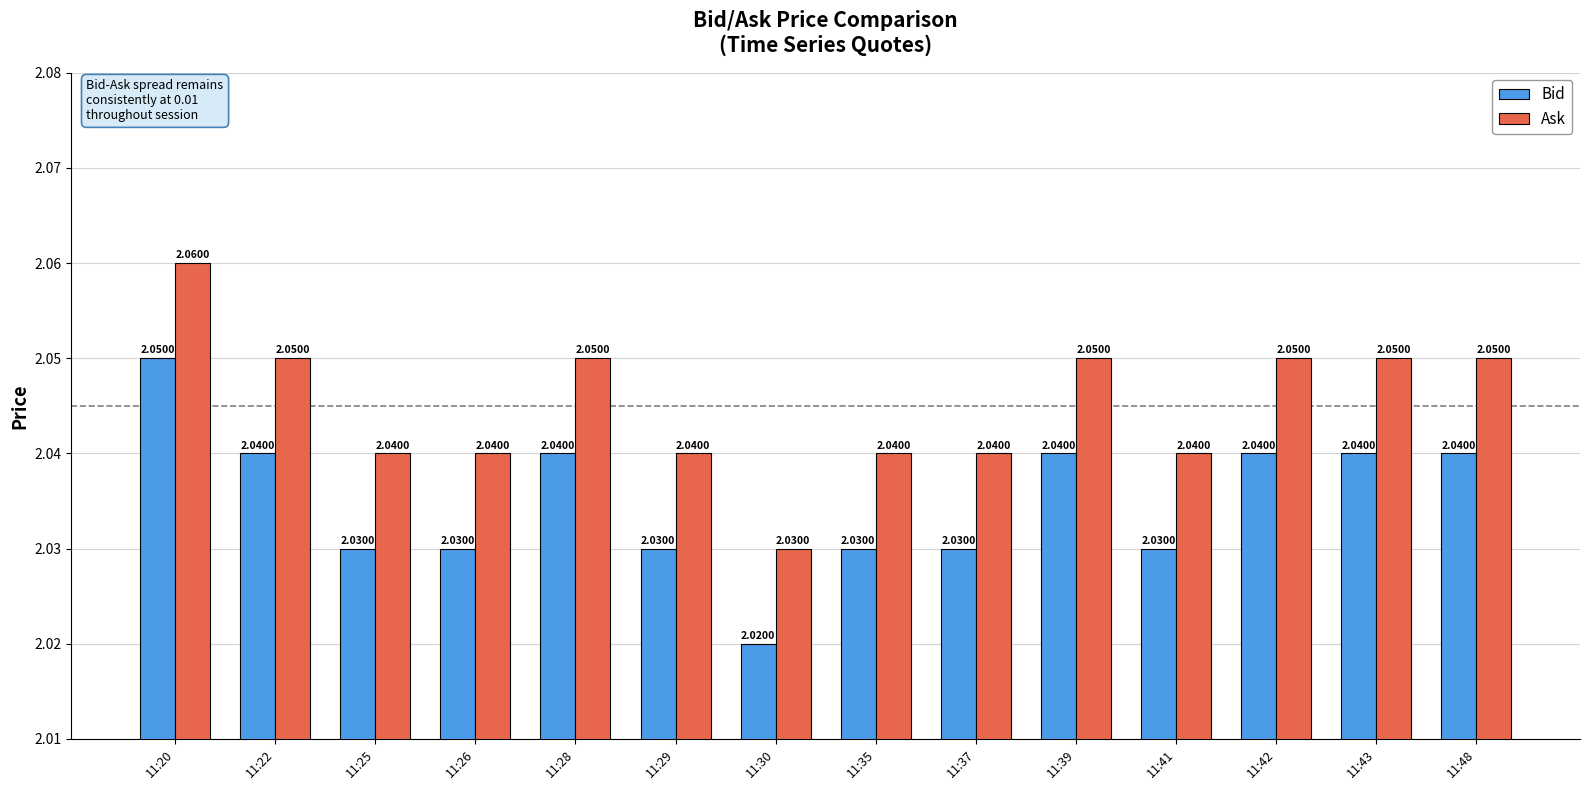

True or false: Bid has a value of 3.5 at 11:43.

False